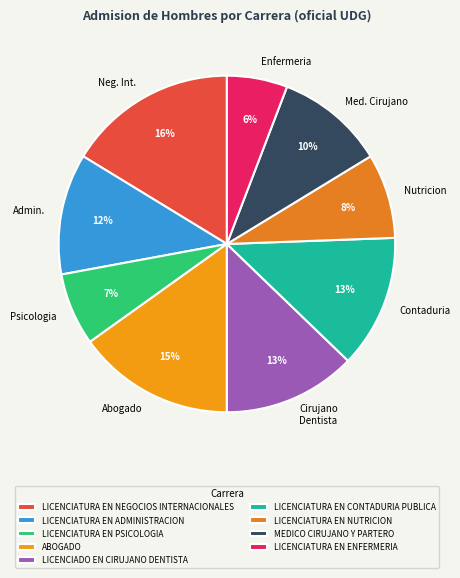

Which slice is the smallest?

LICENCIATURA EN ENFERMERIA